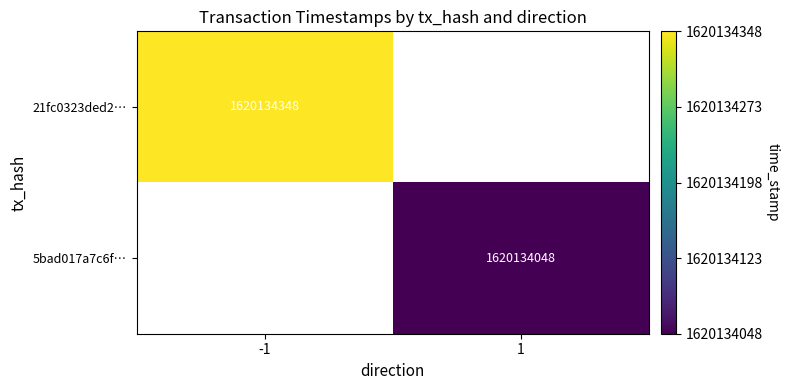

Rank the series at direction from highest to lowest value.

5bad017a7c6f45ee55820e139a95de32bfc1ef0, 21fc0323ded2b3cae544ad721a52bf19386f07b